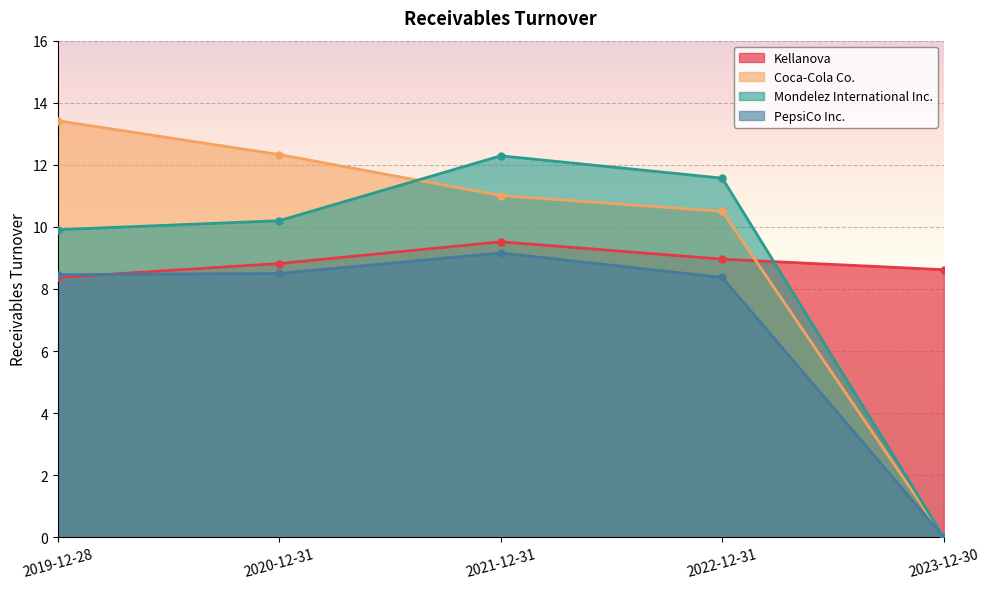

At which label does Coca-Cola Co. first exceed 11?

2019-12-28